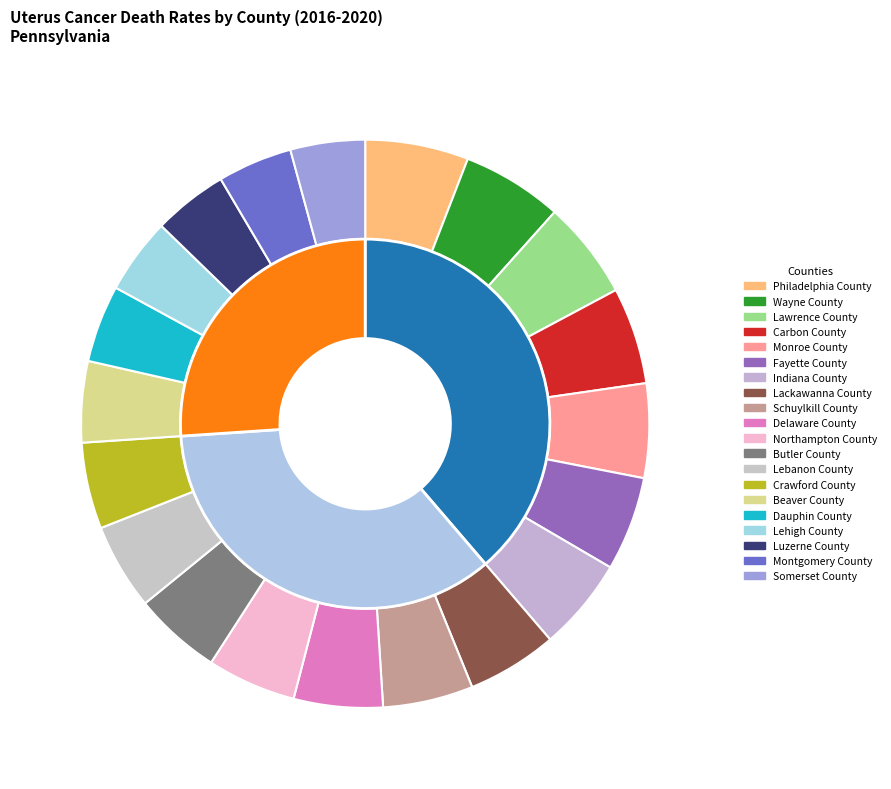

The Schuylkill County slice represents 5% of the pie. True or false?

True